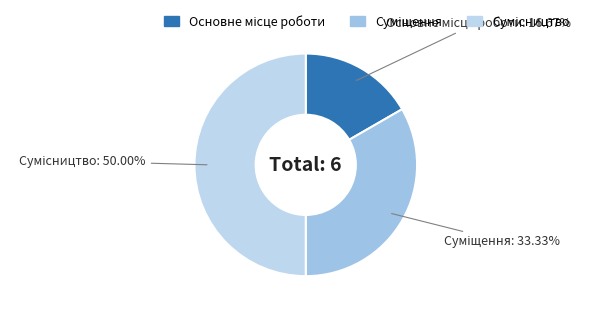

Rank the categories by value from highest to lowest.

Сумісництво, Суміщення, Основне місце роботи